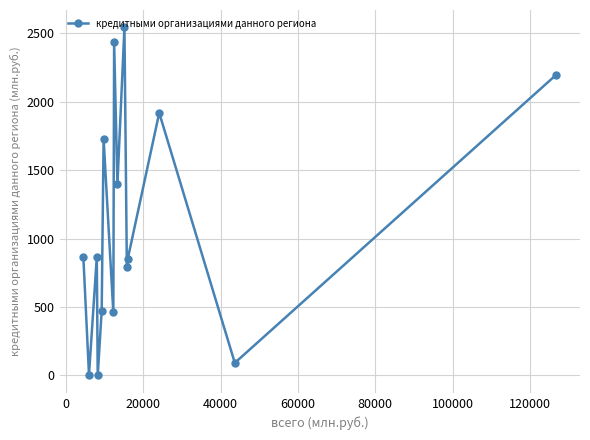

What is the maximum value shown in the chart?

2541